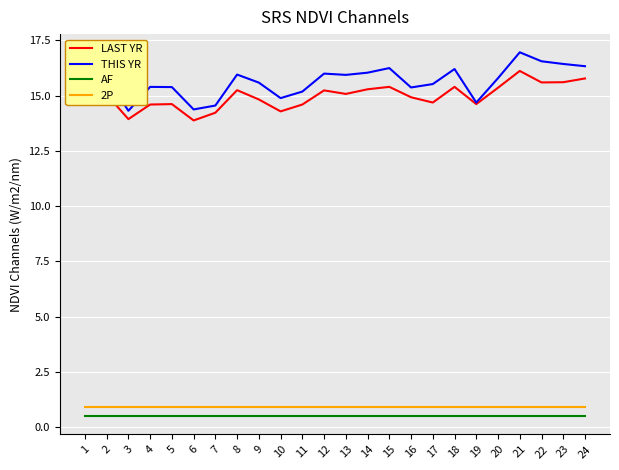

What is the total value across all series at 19?

30.7